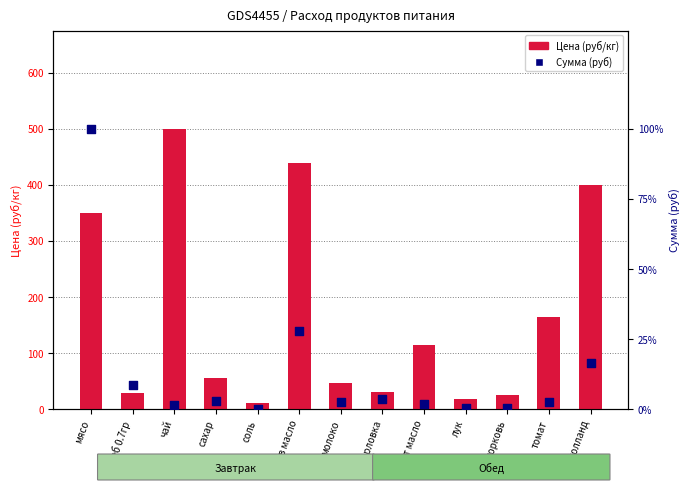

Which series reaches the maximum Y coordinate?

Сумма (руб)